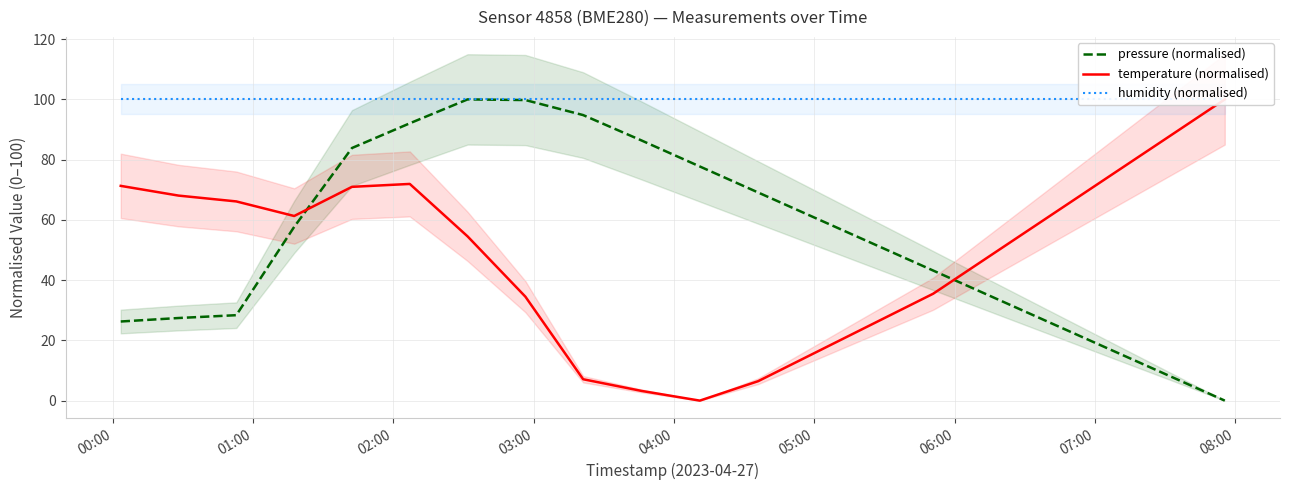

What is the maximum value for pressure (normalised)?

100.0